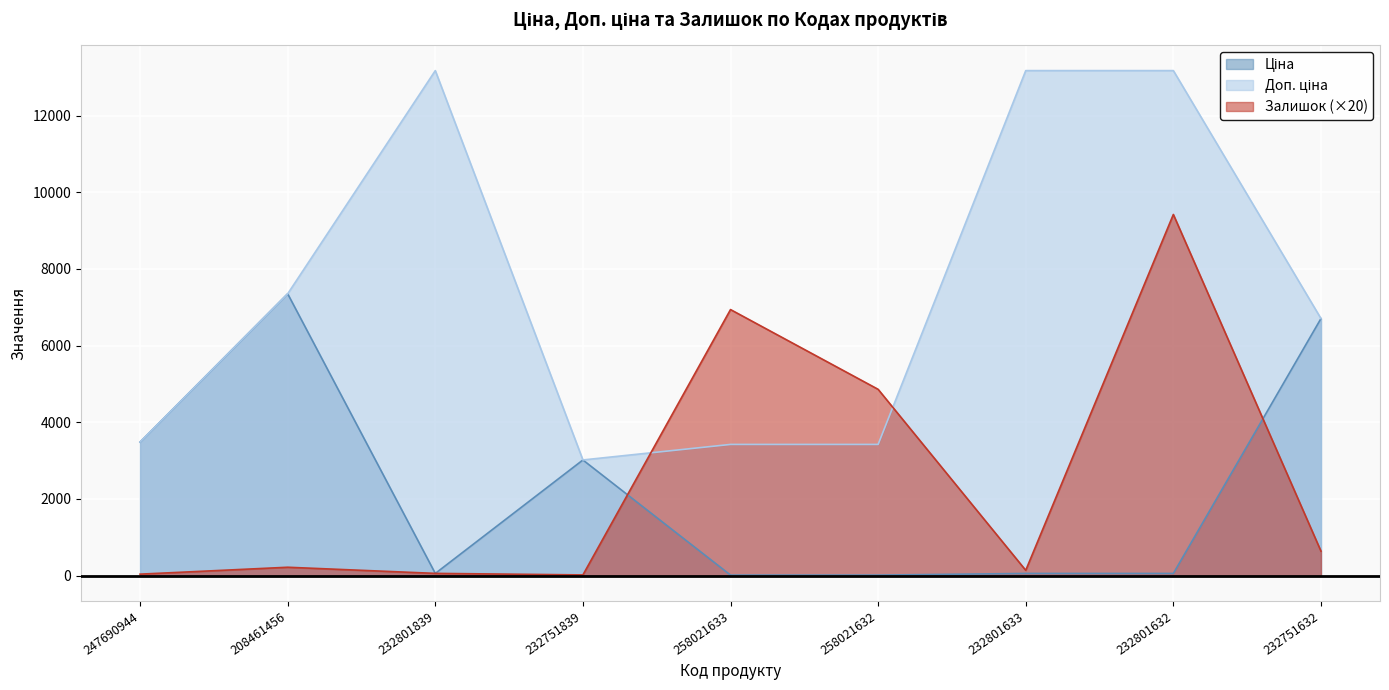

True or false: Ціна and Доп. ціна intersect in this chart.

False